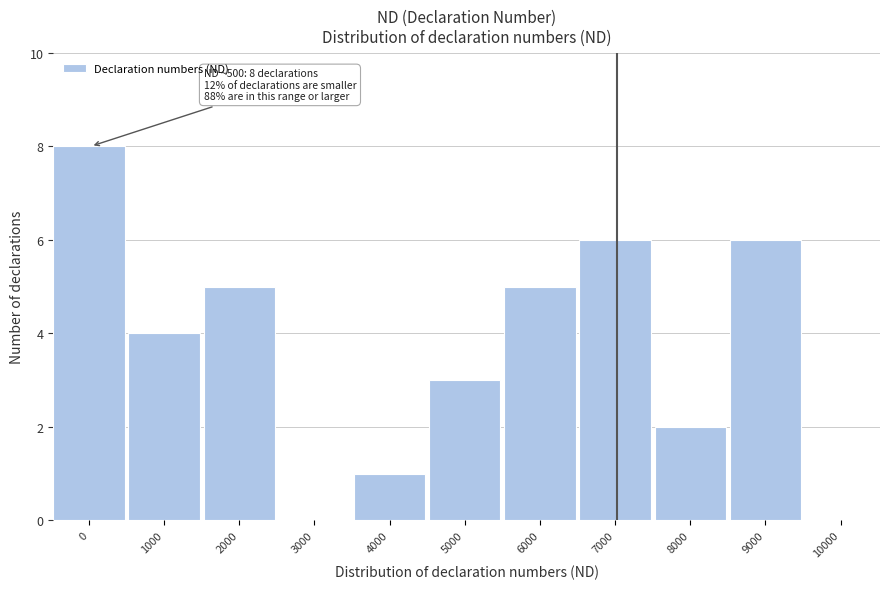

True or false: the data shows 5 at 6000.

True